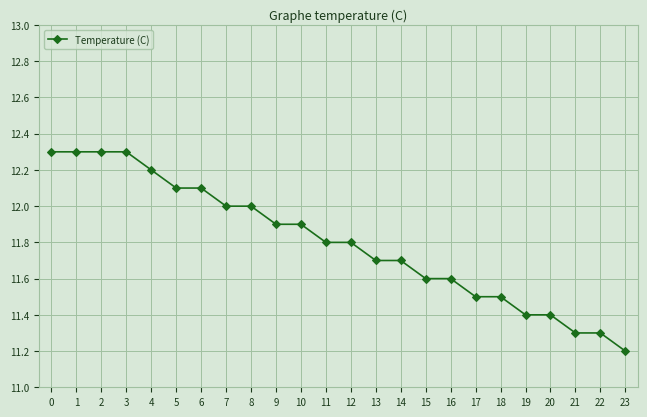

Reading left to right, extract all data points from this chart.

12.3	12.3	12.3	12.3	12.2	12.1	12.1	12.0	12.0	11.9	11.9	11.8	11.8	11.7	11.7	11.6	11.6	11.5	11.5	11.4	11.4	11.3	11.3	11.2